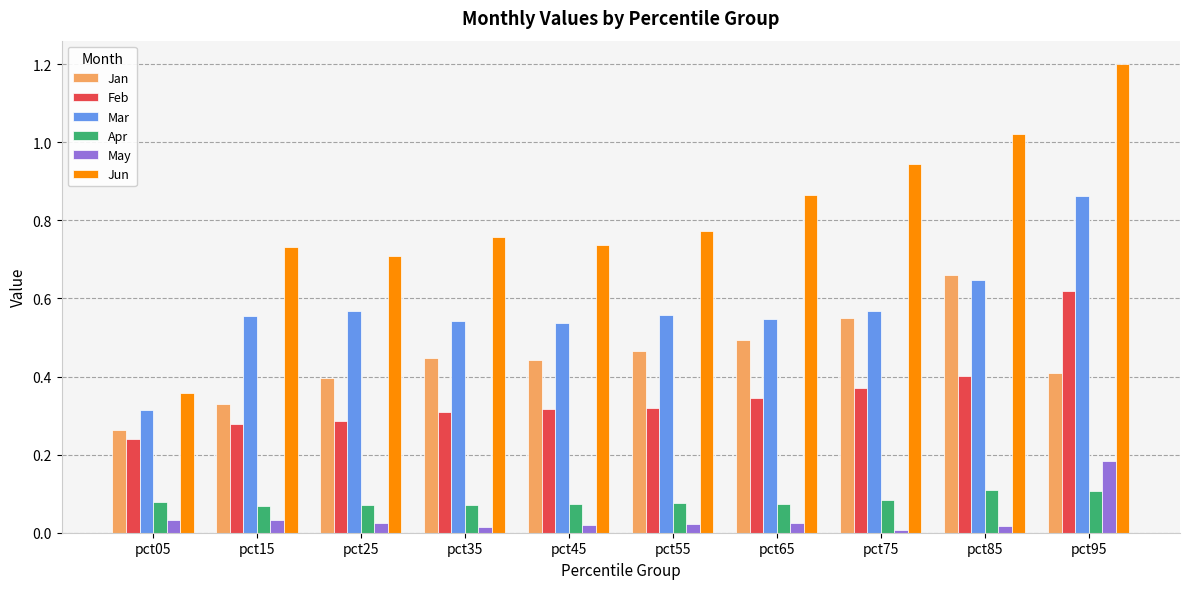

What is the total value across all series at pct85?

2.9